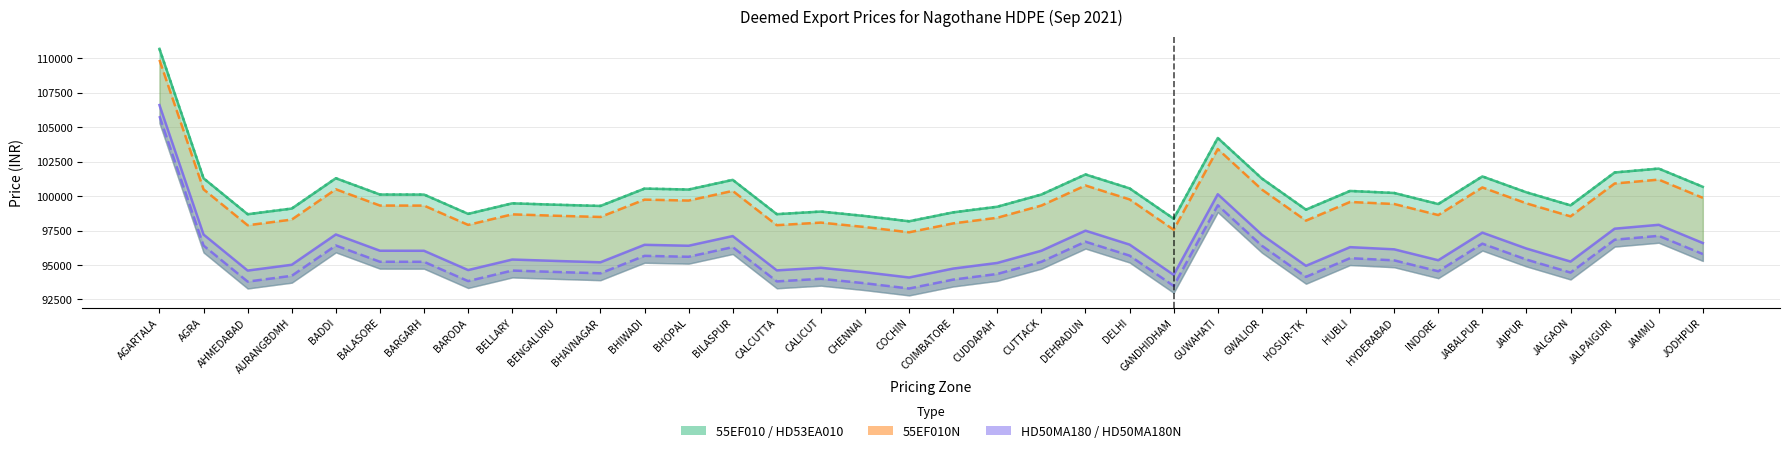

Which series has the largest total across all categories?

55EF010